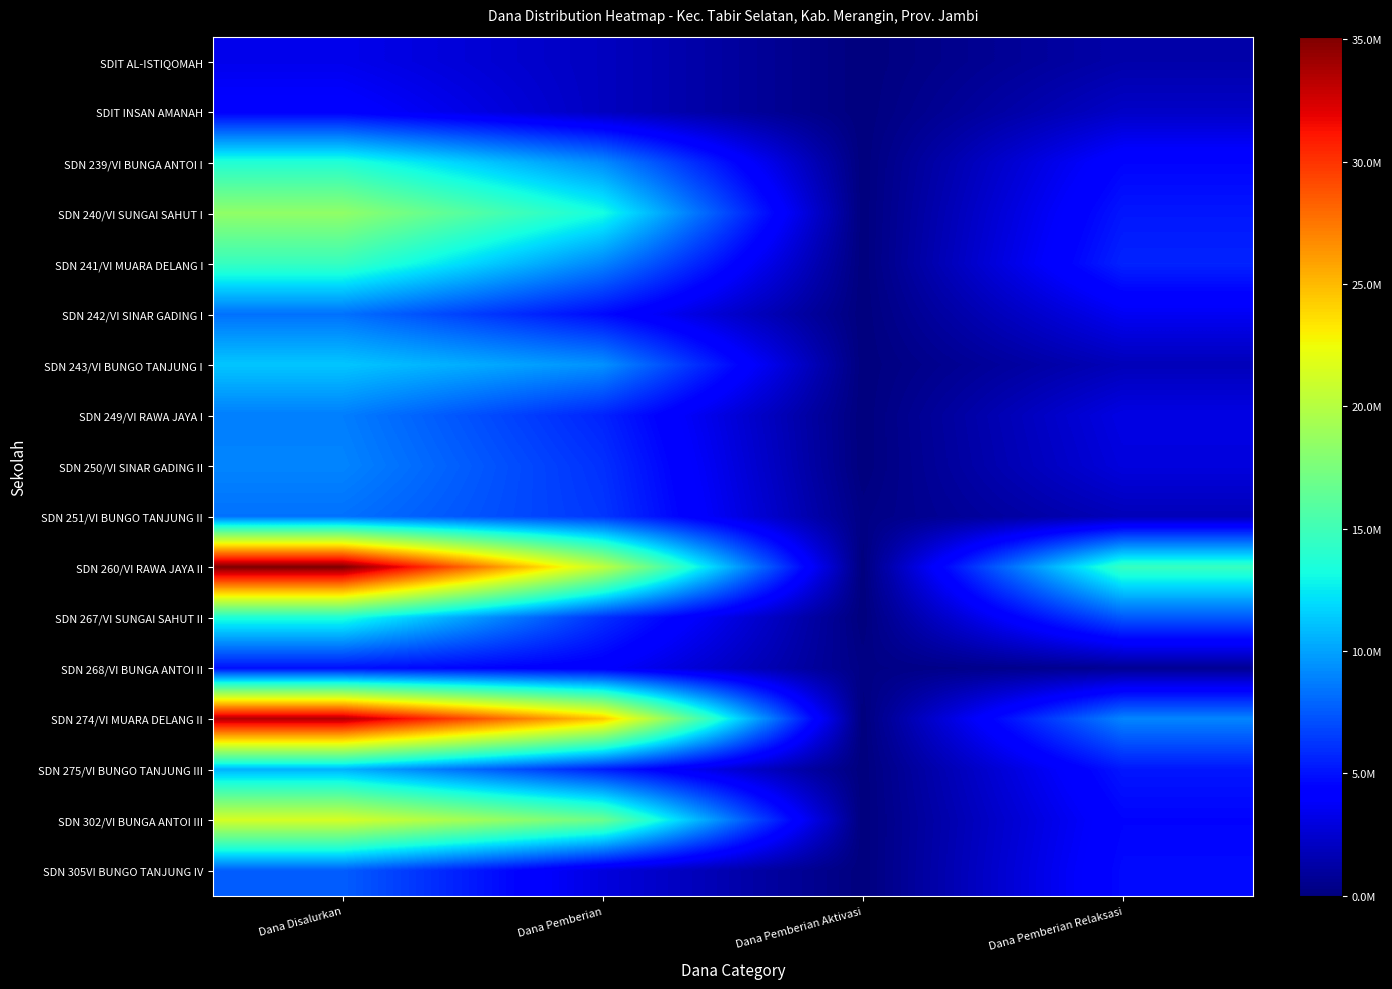

Rank the series by their maximum value, from lowest to highest.

SDIT AL-ISTIQOMAH, SDIT INSAN AMANAH, SDN 268/VI BUNGA ANTOI II, SDN 305VI BUNGO TANJUNG IV, SDN 242/VI SINAR GADING I, SDN 251/VI BUNGO TANJUNG II, SDN 249/VI RAWA JAYA I, SDN 250/VI SINAR GADING II, SDN 275/VI BUNGO TANJUNG III, SDN 243/VI BUNGO TANJUNG I, SDN 267/VI SUNGAI SAHUT II, SDN 239/VI BUNGA ANTOI I, SDN 241/VI MUARA DELANG I, SDN 240/VI SUNGAI SAHUT I, SDN 302/VI BUNGA ANTOI III, SDN 274/VI MUARA DELANG II, SDN 260/VI RAWA JAYA II